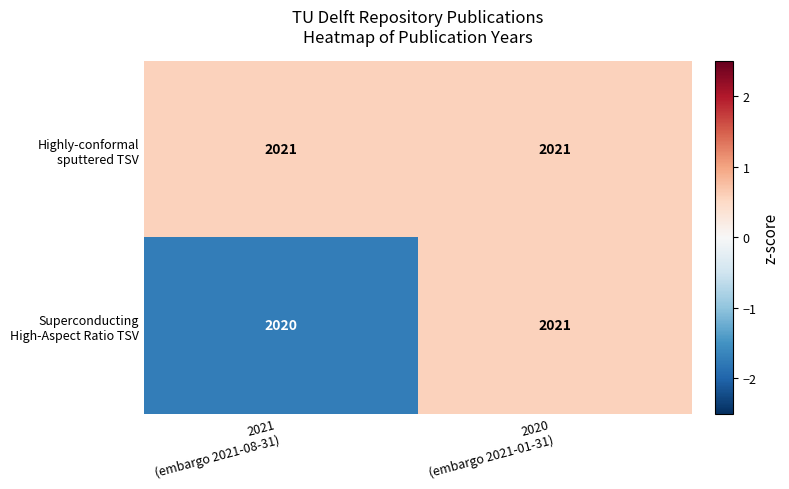

Count the number of categories in the chart.

2